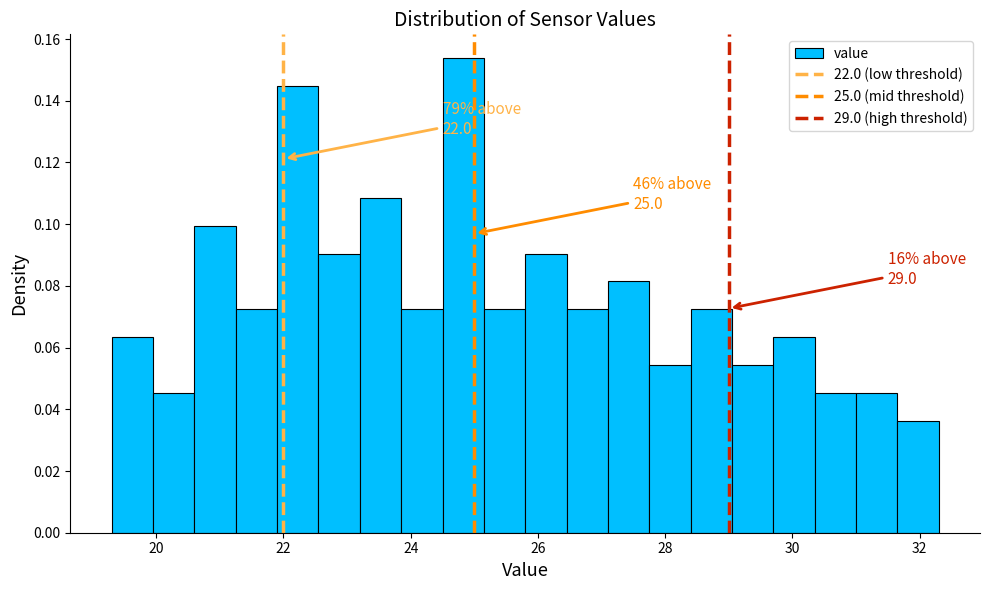

Around what value on the x-axis is the tallest bar? Give the approximate position of its centre, as read against the axis.

24.8